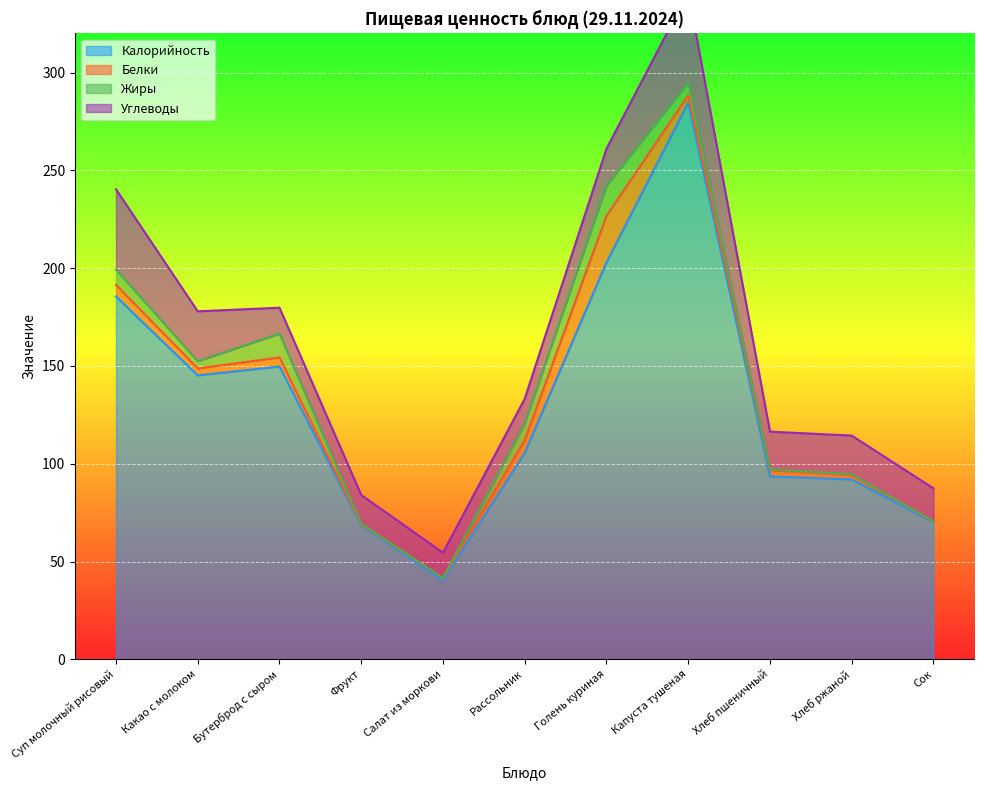

In Калорийность, how many points are lower than both neighbors (excluding endpoints)?

2